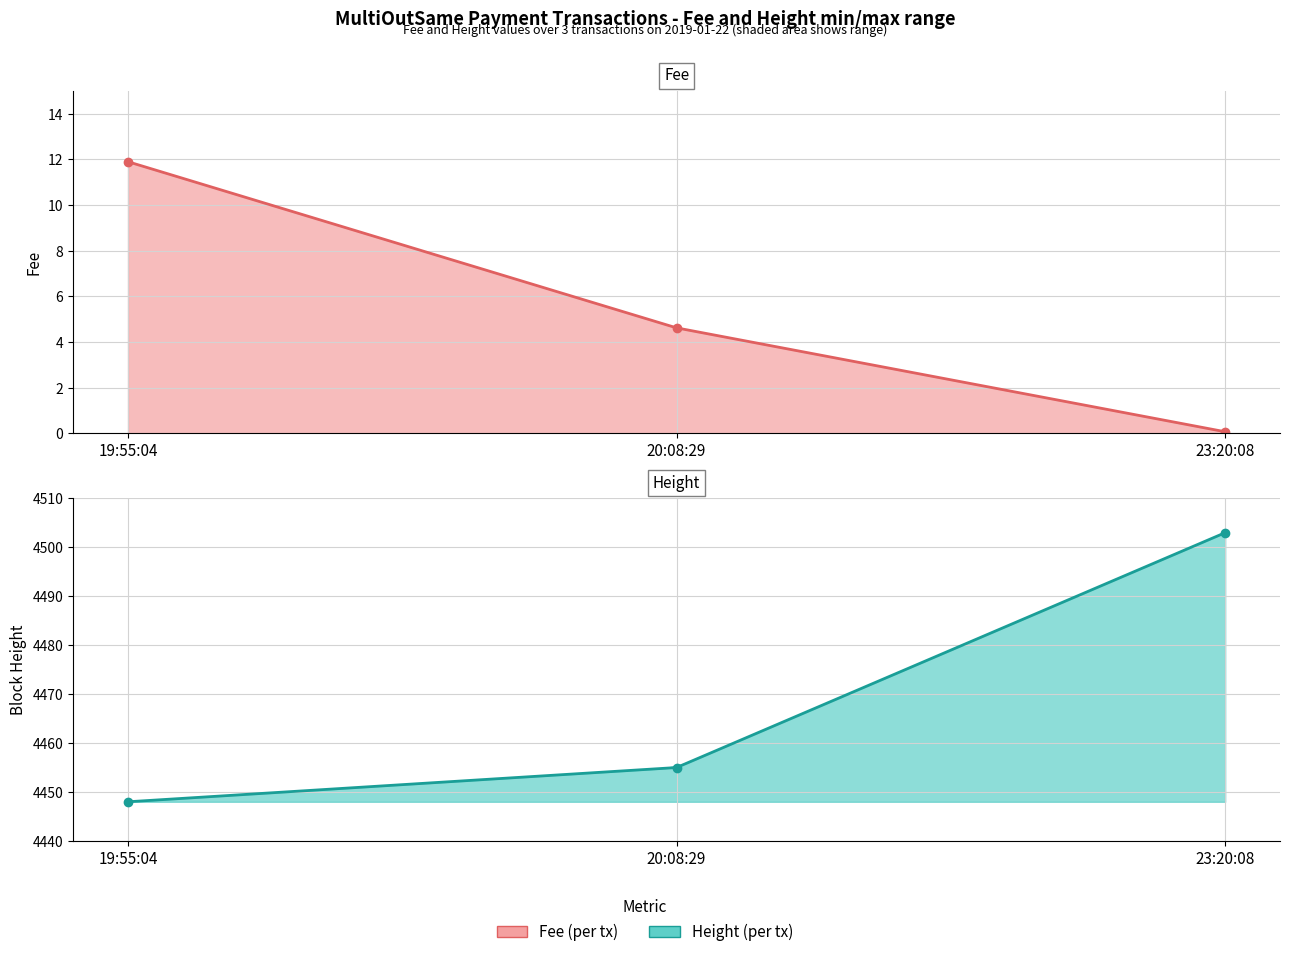

True or false: Height has a value of 1093.6 at 19:55:04.

False